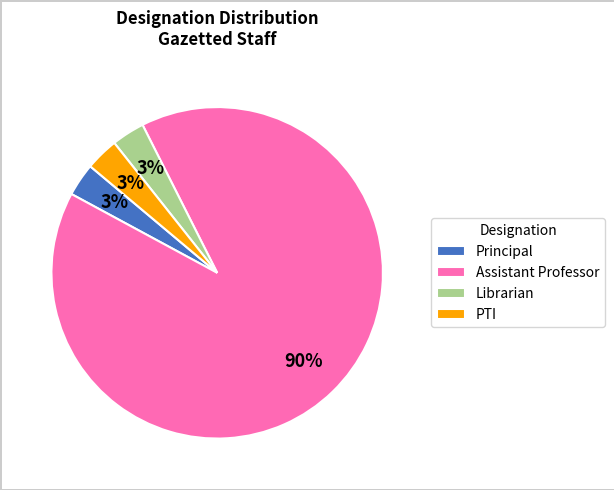

What percentage is the Librarian slice, to the nearest percent?

3%